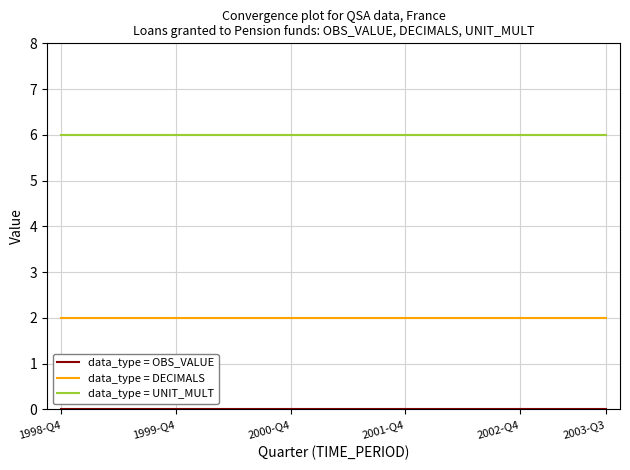

What is the greatest value displayed?

6